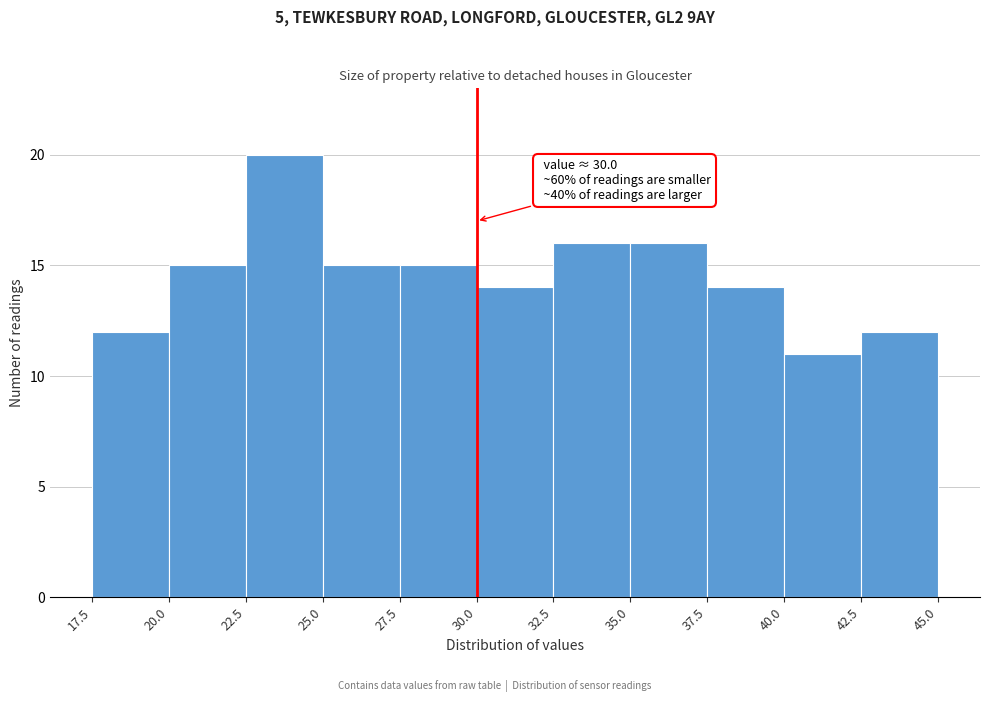

Which range on the x-axis has the tallest bar?

22.5 to 25.0